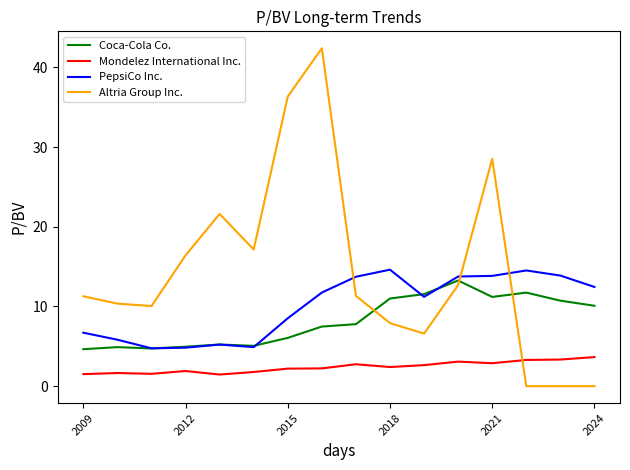

Count the number of data series in this chart.

4